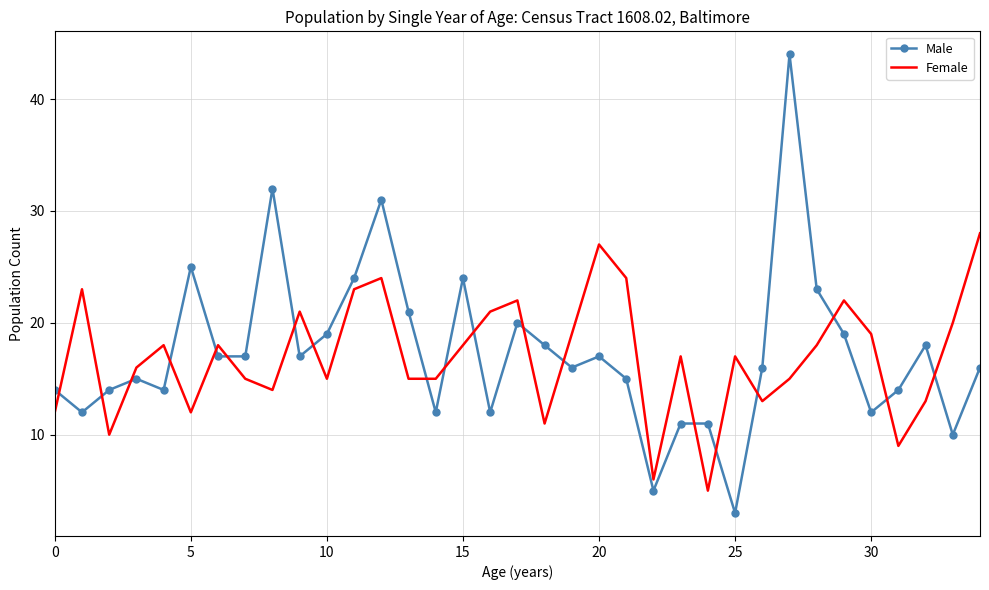

What is the maximum value shown in the chart?

44